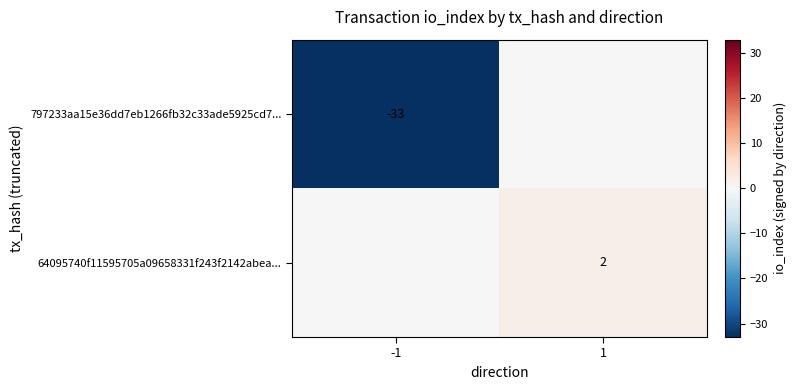

Is the value of 64095740f11595705a09658331f243f2142abea... at 1 greater than the value of 797233aa15e36dd7eb1266fb32c33ade5925cd7... at -1?

Yes